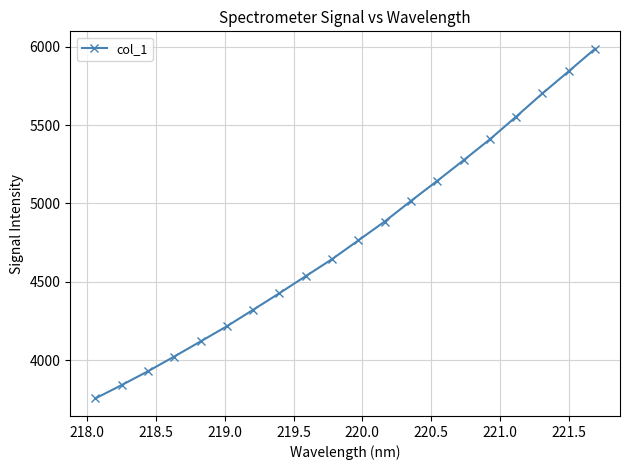

What is the value of the 1st point from the left?

3756.6